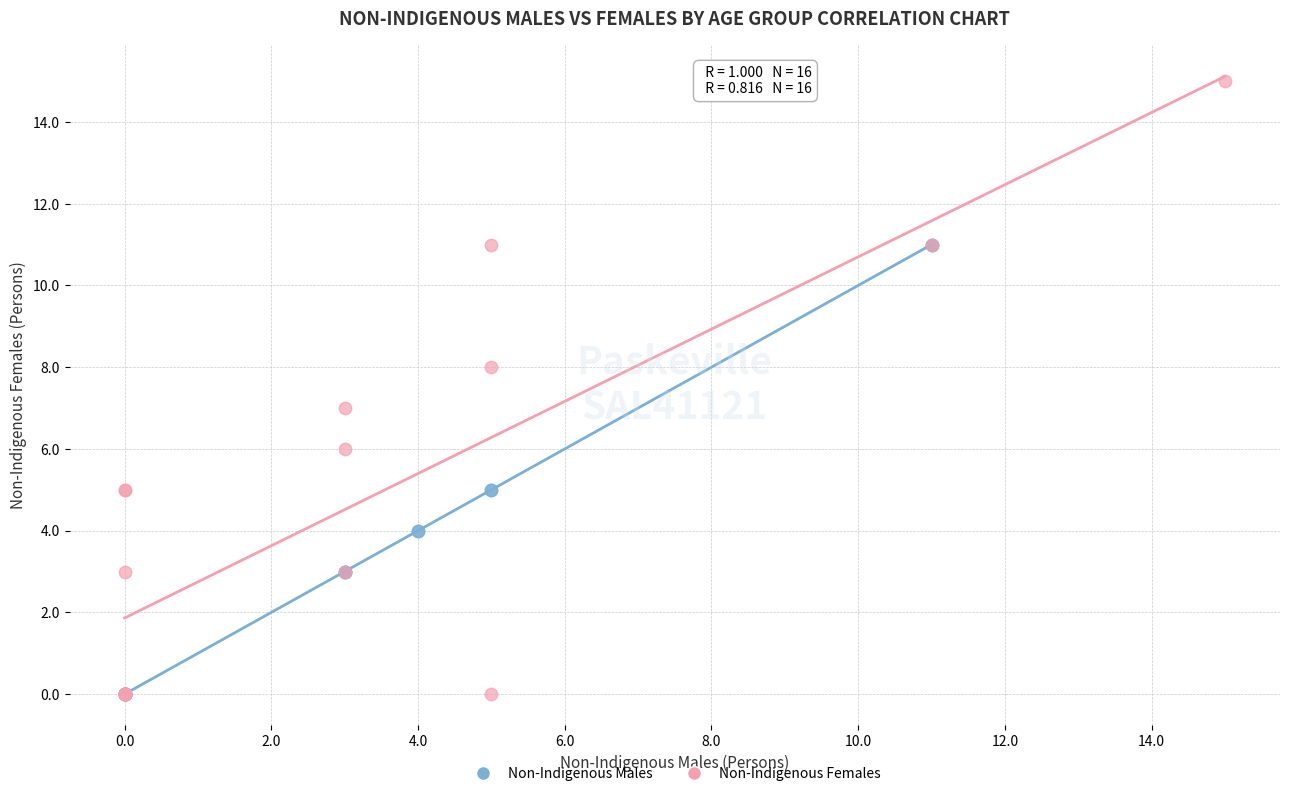

Which series contains the highest Y value?

Non-Indigenous Females